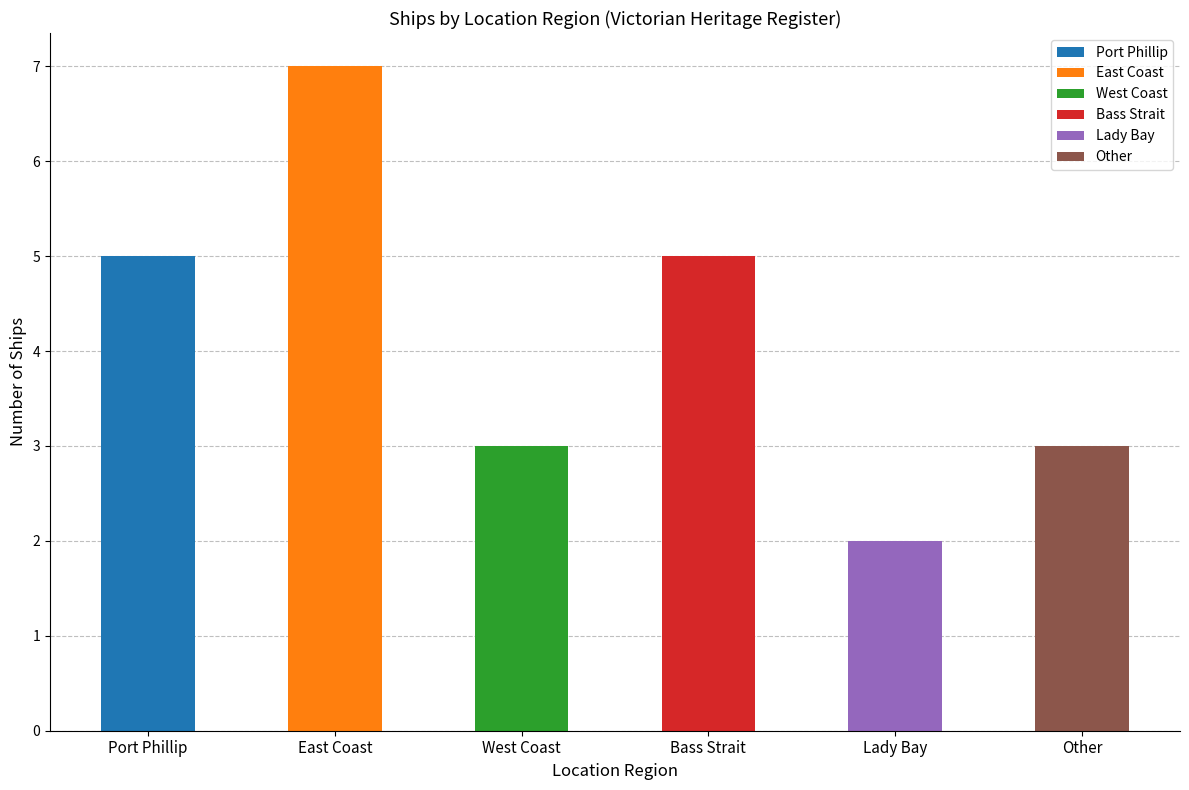

What is the value of the 3rd bar from the left?

3